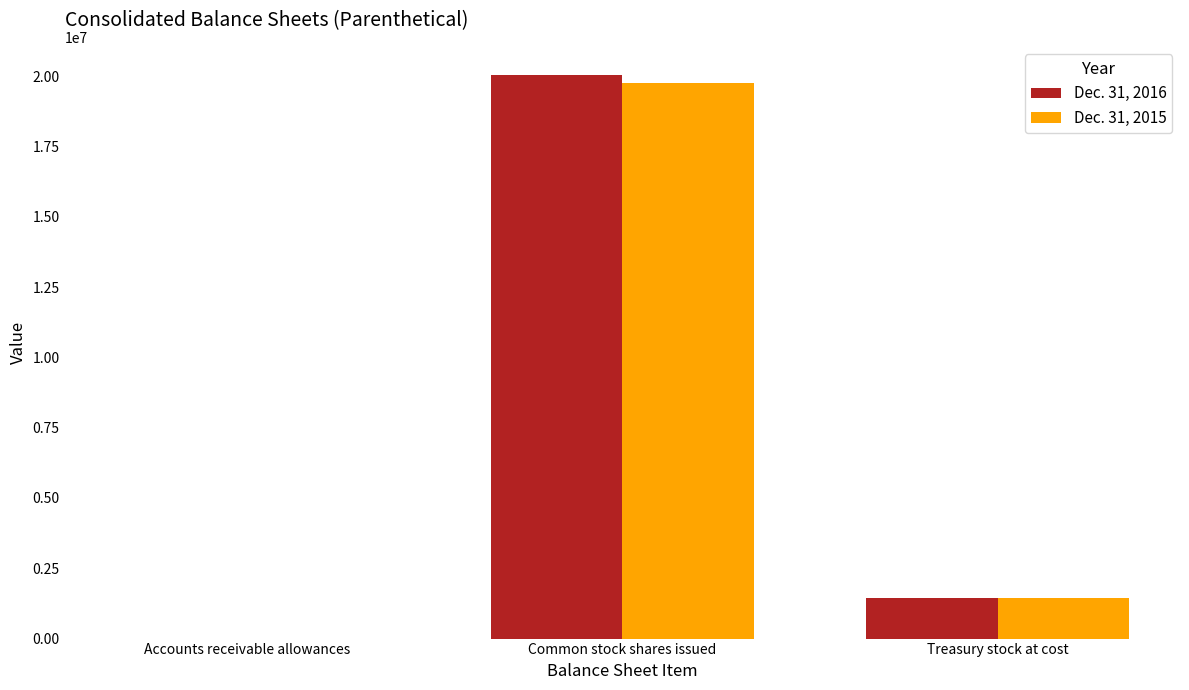

Between Accounts receivable allowances and Common stock shares issued, which series saw the biggest shift?

Dec. 31, 2016